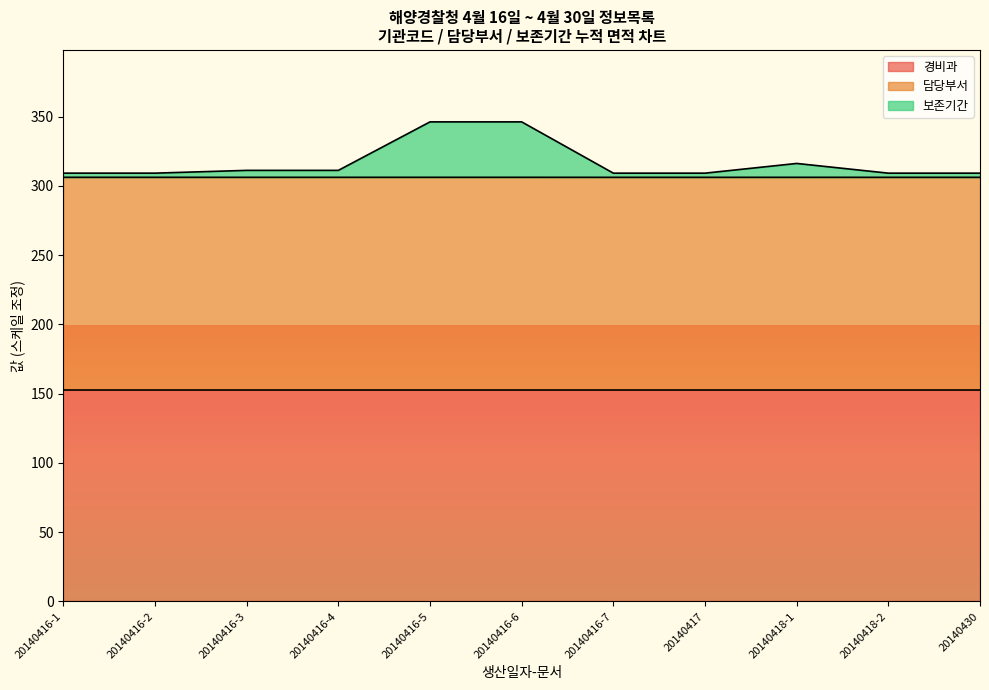

What is the maximum value for 경비과?

153.0